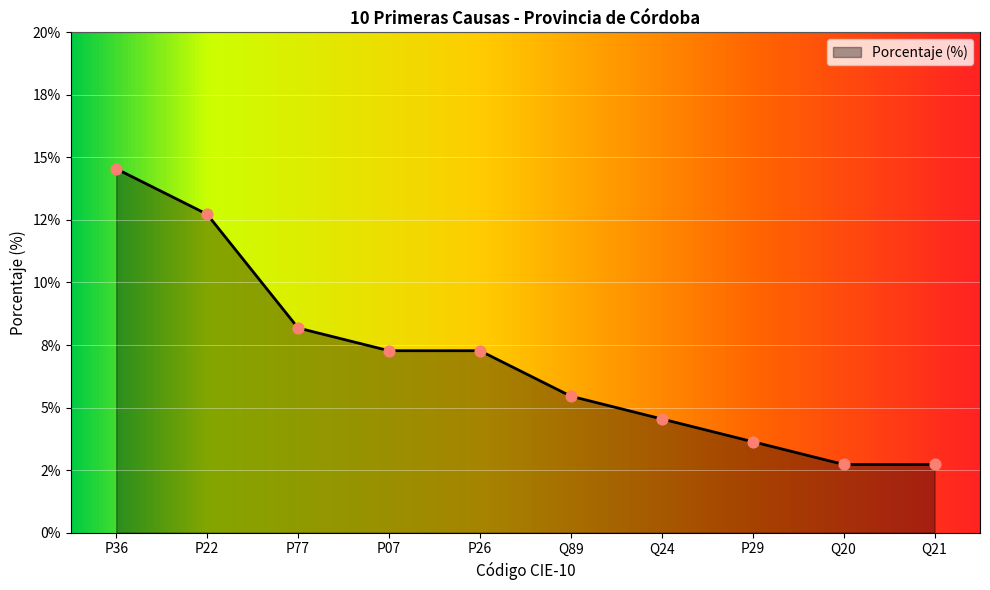

What is the change in value from P77 to Q24?

-3.6